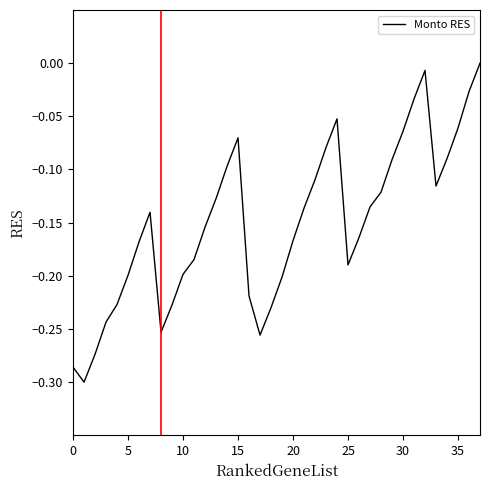

What is the difference between the maximum and minimum values?

0.3